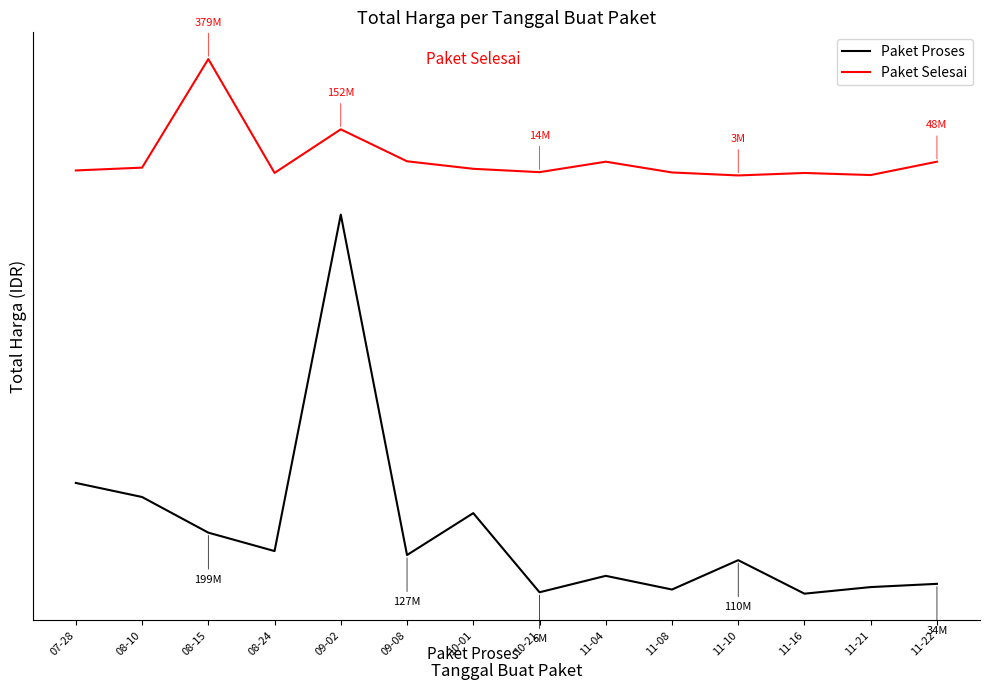

At which label does Paket Selesai reach its minimum?

11-10